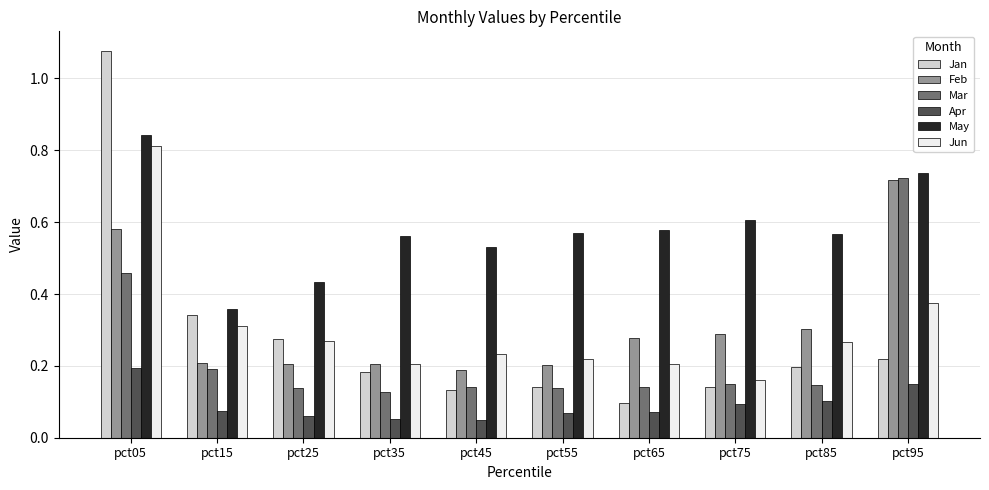

What is the sum of all Mar values?

2.4